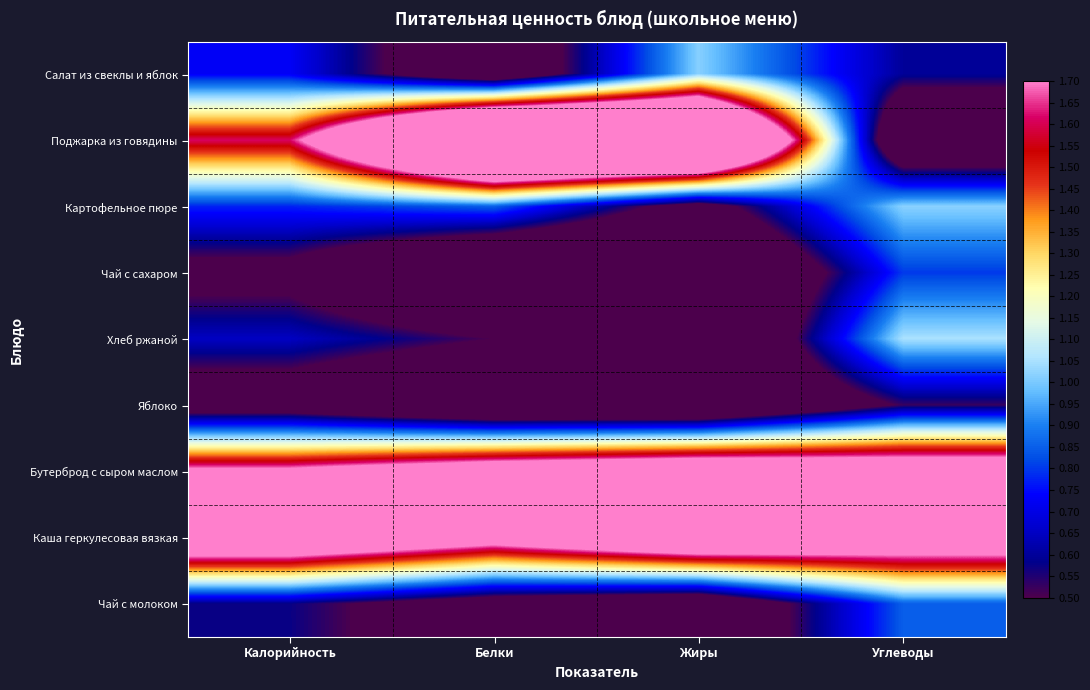

What is the spread (max minus min) of values at Калорийность?

1.8